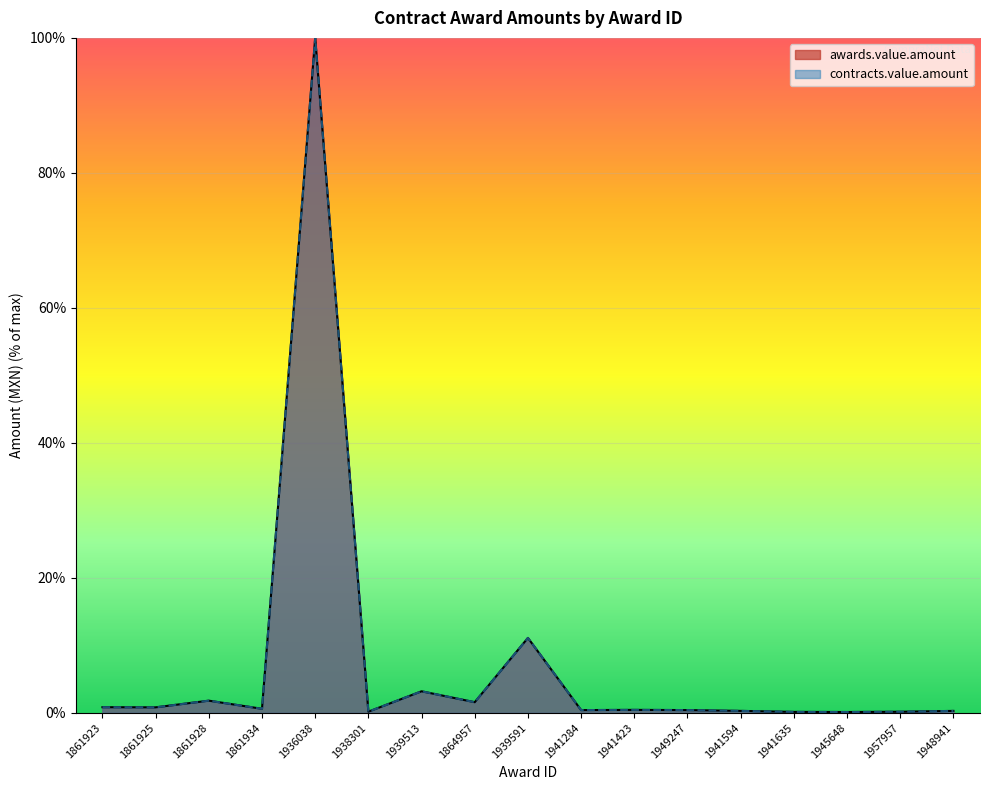

How many interior local valleys does the contracts.value.amount series have?

6